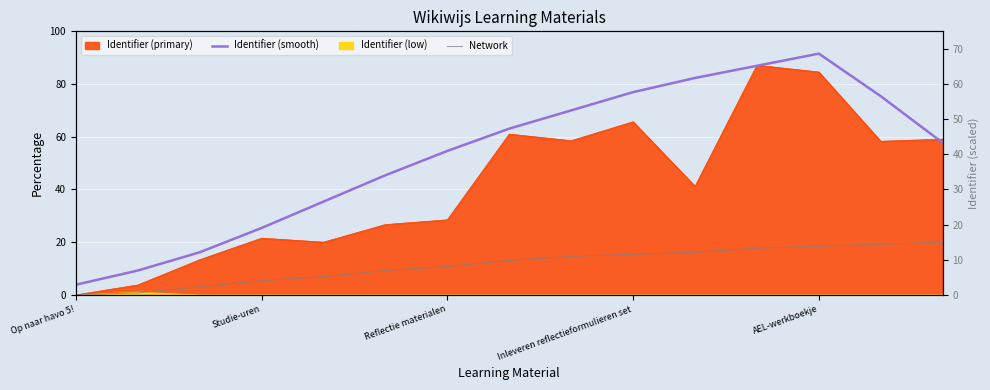

True or false: Identifier (smooth) and Network cross at least once.

False